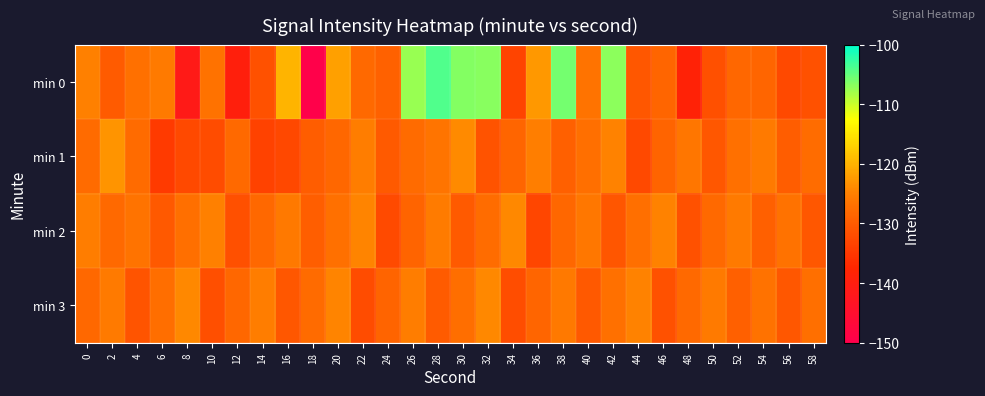

Reading left to right, what are all the values shown in this chart?

min 0: 0=-124.8	2=-129.9	4=-127.0	6=-125.6	8=-141.3	10=-126.9	12=-139.5	14=-131.3	16=-119.9	18=-149.5	20=-121.7	22=-128.0	24=-129.2	26=-107.5	28=-104.1	30=-106.5	32=-106.7	34=-133.4	36=-122.6	38=-105.8	40=-126.8	42=-107.0	44=-130.6	46=-128.6	48=-138.6	50=-131.6	52=-128.4	54=-128.6	56=-132.6	58=-131.4
min 1: 0=-127.7	2=-122.9	4=-127.7	6=-134.7	8=-132.4	10=-132.2	12=-128.0	14=-133.6	16=-132.8	18=-129.8	20=-128.5	22=-125.3	24=-130.1	26=-127.8	28=-126.5	30=-123.9	32=-131.2	34=-128.7	36=-125.1	38=-129.4	40=-127.3	42=-124.8	44=-132.6	46=-128.9	48=-126.2	50=-130.5	52=-127.1	54=-125.7	56=-129.8	58=-127.6
min 2: 0=-125.3	2=-128.1	4=-126.7	6=-130.4	8=-127.2	10=-124.9	12=-131.6	14=-128.3	16=-125.8	18=-129.5	20=-127.1	22=-124.6	24=-132.3	26=-128.8	28=-125.4	30=-130.1	32=-127.7	34=-124.2	36=-132.9	38=-128.4	40=-126.0	42=-130.7	44=-127.3	46=-124.8	48=-131.4	50=-128.1	52=-125.6	54=-129.3	56=-126.9	58=-130.6
min 3: 0=-128.2	2=-125.7	4=-130.9	6=-127.4	8=-124.1	10=-131.8	12=-128.5	14=-125.2	16=-130.6	18=-127.8	20=-124.5	22=-132.1	24=-128.8	26=-125.3	28=-130.0	30=-127.5	32=-124.2	34=-131.9	36=-128.6	38=-125.9	40=-130.3	42=-127.0	44=-124.7	46=-131.4	48=-128.1	50=-125.6	52=-129.3	54=-126.8	56=-130.5	58=-127.2